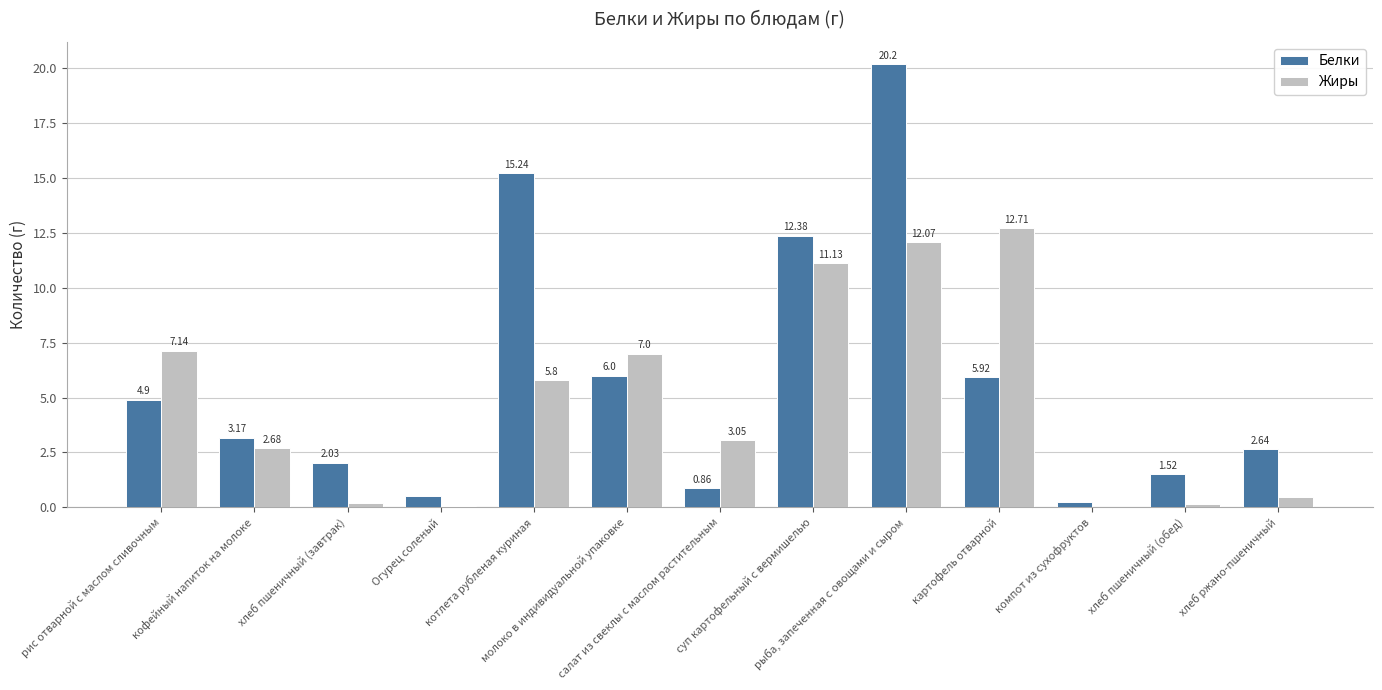

Are the bars grouped side by side (vs. stacked)?

Yes